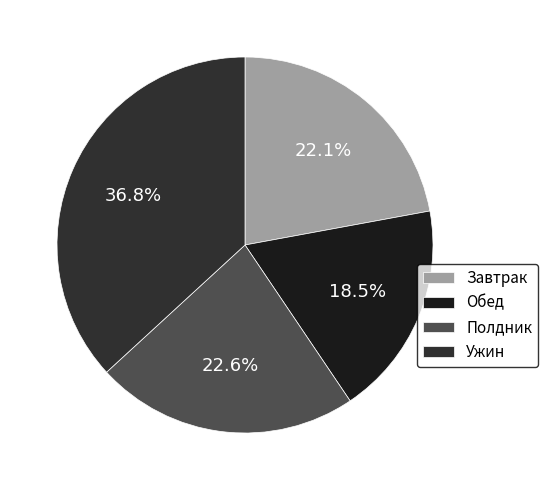

How many segments does this pie chart have?

4